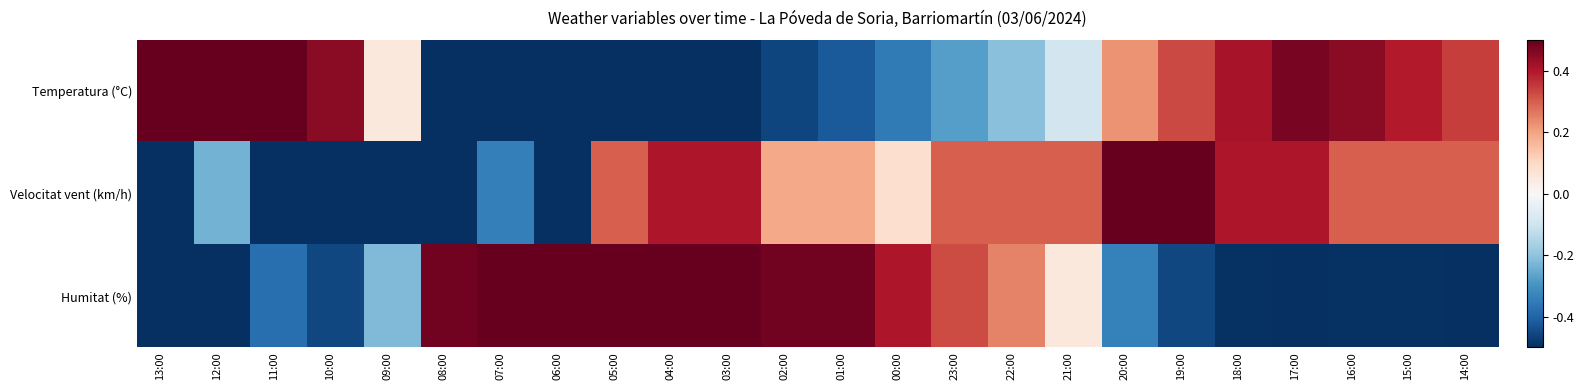

Reading right to left, transcribe all the data shown in this chart.

Temperatura (°C): 14:00=0.3	15:00=0.4	16:00=0.4	17:00=0.5	18:00=0.4	19:00=0.3	20:00=0.2	21:00=-0.1	22:00=-0.2	23:00=-0.3	00:00=-0.4	01:00=-0.4	02:00=-0.5	03:00=-0.5	04:00=-0.5	05:00=-0.5	06:00=-0.5	07:00=-0.5	08:00=-0.5	09:00=0.1	10:00=0.4	11:00=0.5	12:00=0.5	13:00=0.5
Velocitat vent (km/h): 14:00=0.3	15:00=0.3	16:00=0.3	17:00=0.4	18:00=0.4	19:00=0.5	20:00=0.5	21:00=0.3	22:00=0.3	23:00=0.3	00:00=0.1	01:00=0.2	02:00=0.2	03:00=0.4	04:00=0.4	05:00=0.3	06:00=-0.5	07:00=-0.3	08:00=-0.5	09:00=-0.5	10:00=-0.5	11:00=-0.5	12:00=-0.2	13:00=-0.5
Humitat (%): 14:00=-0.5	15:00=-0.5	16:00=-0.5	17:00=-0.5	18:00=-0.5	19:00=-0.5	20:00=-0.3	21:00=0.1	22:00=0.2	23:00=0.3	00:00=0.4	01:00=0.5	02:00=0.5	03:00=0.5	04:00=0.5	05:00=0.5	06:00=0.5	07:00=0.5	08:00=0.5	09:00=-0.2	10:00=-0.5	11:00=-0.4	12:00=-0.5	13:00=-0.5